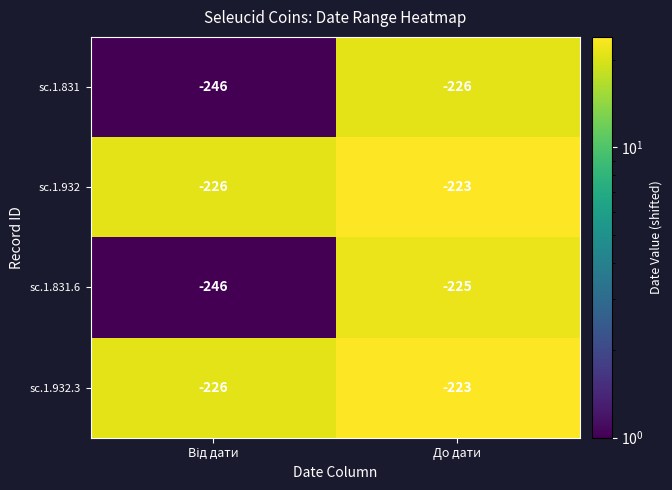

Is the value of sc.1.831.6 at До дати greater than the value of sc.1.932 at До дати?

No